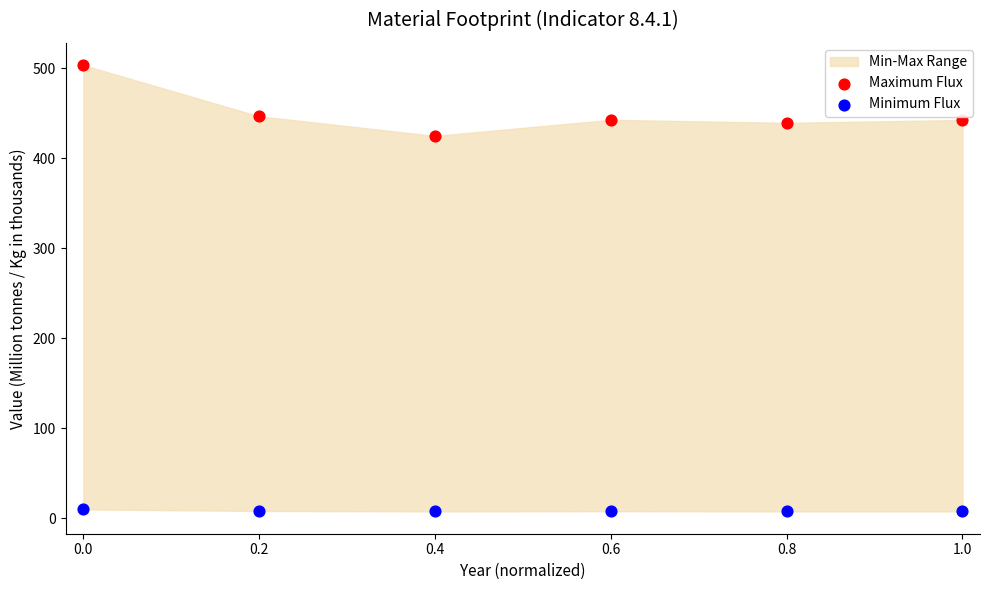

Which series reaches the minimum Y coordinate?

Minimum Flux